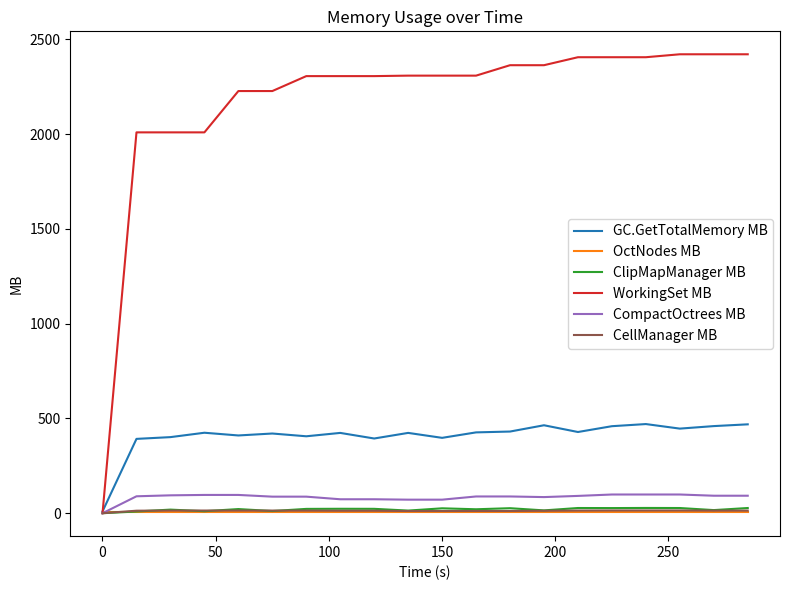

Which series has the largest total across all categories?

WorkingSet MB